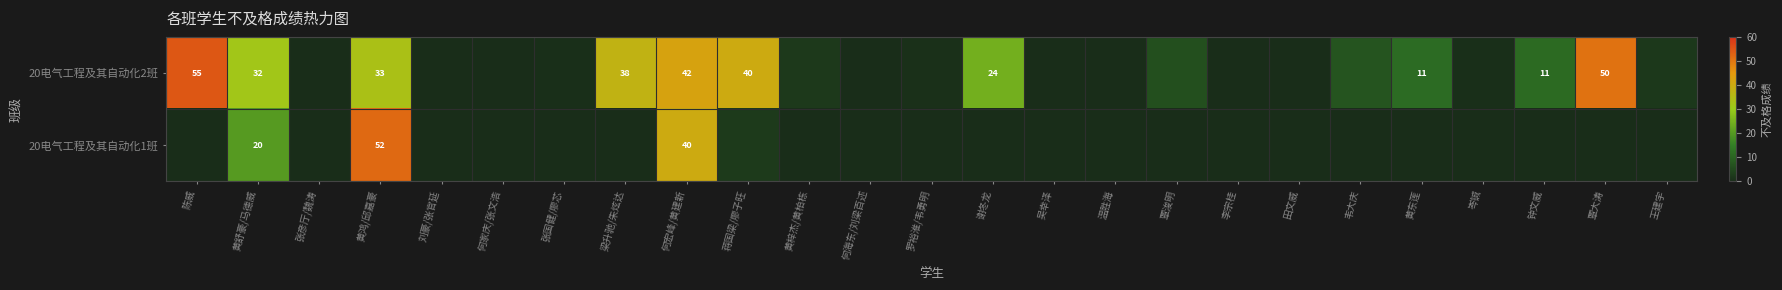

What is the difference between the highest and lowest values at 罗裕淮/韦勇明?

0.6